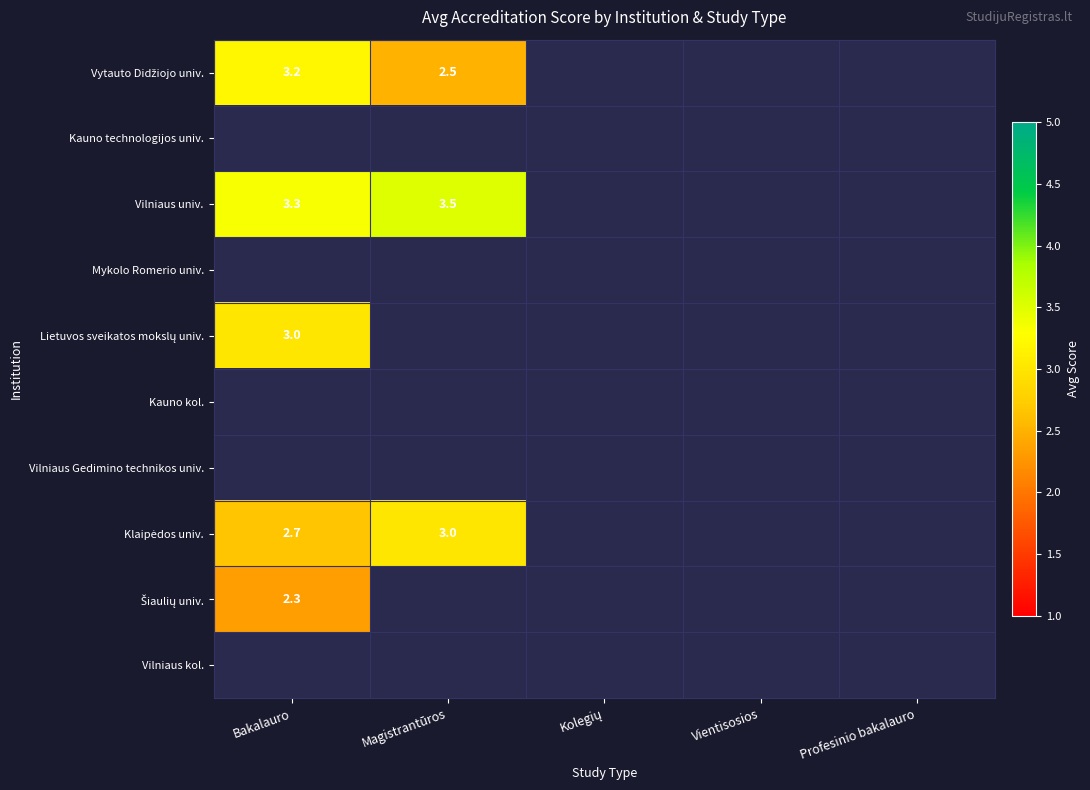

What is the maximum value shown in the chart?

3.5